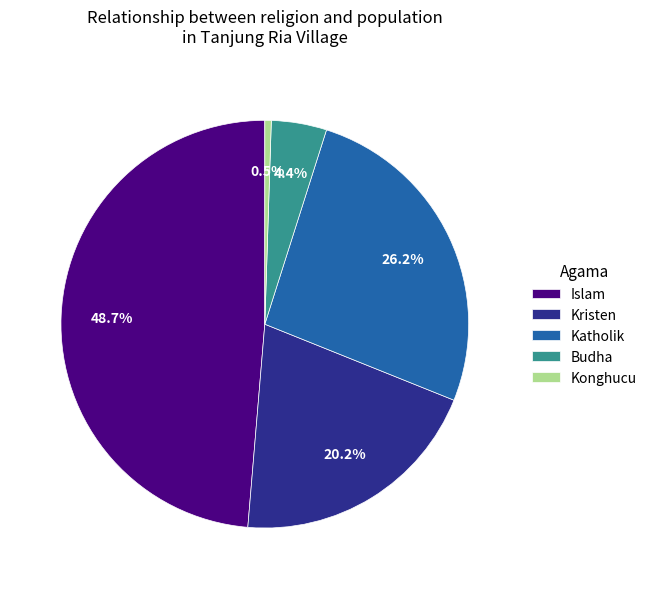

Count the number of slices in the pie.

5